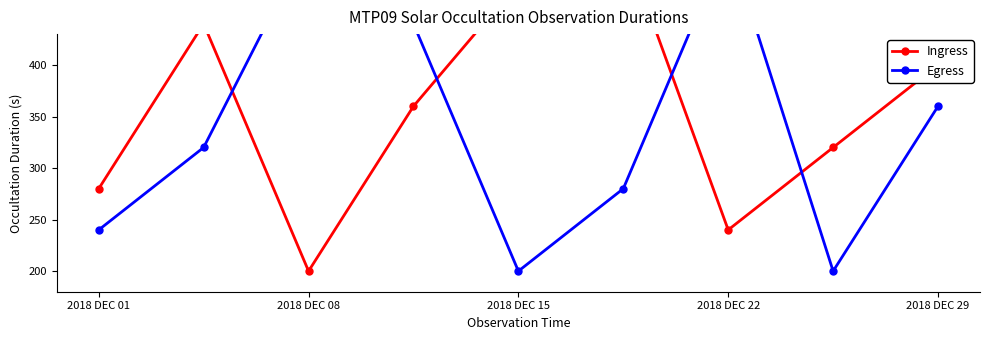

Reading left to right, extract all data points from this chart.

Ingress: 280	440	200	360	480	520	240	320	400
Egress: 240	320	520	440	200	280	520	200	360